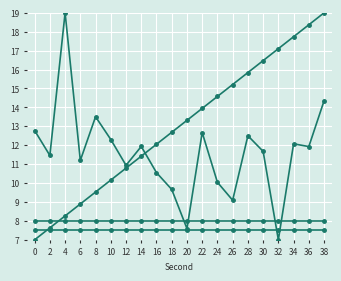

How many data points does each series have?

20